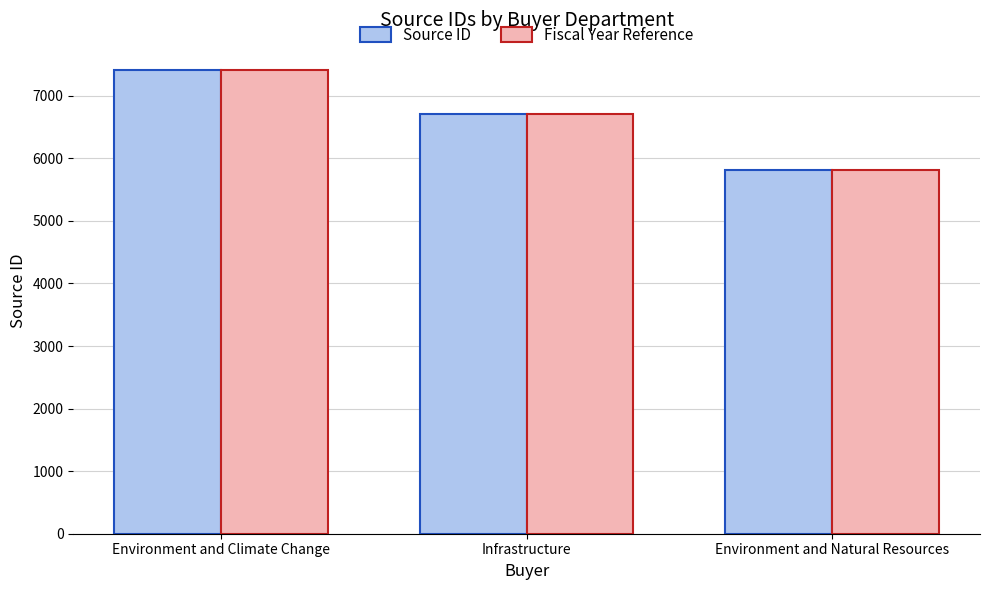

Where does the Source ID series first go above 6711?

Environment and Climate Change